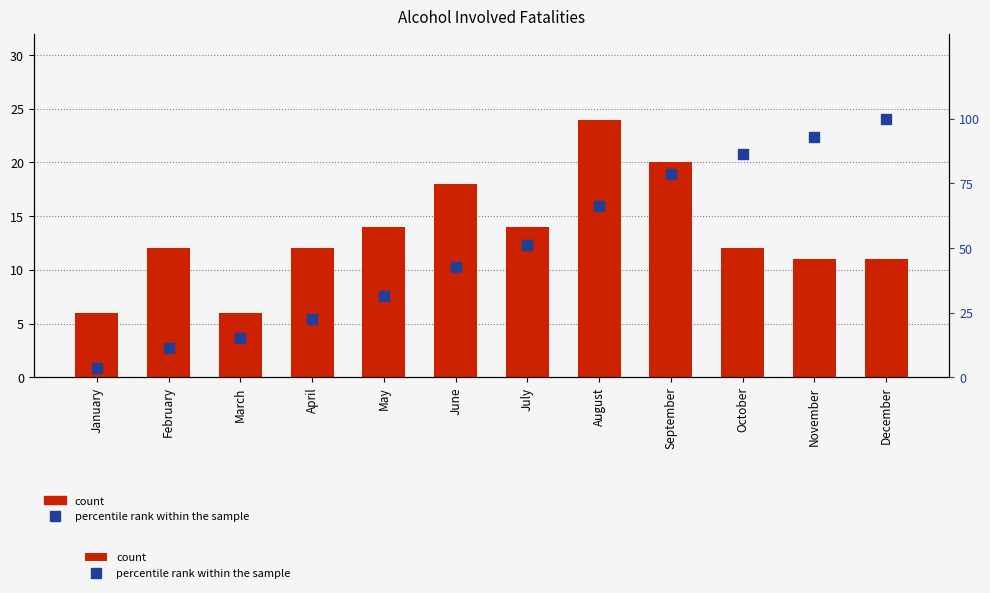

Between August and July, which is larger?

August